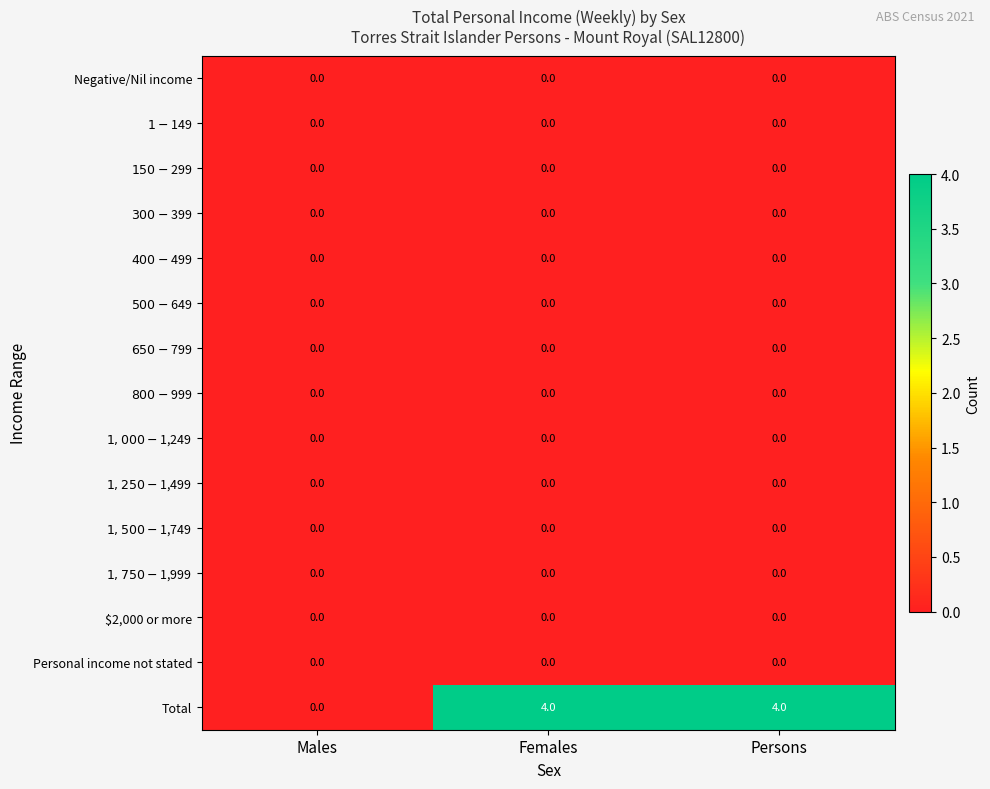

How many distinct data groups are displayed?

15